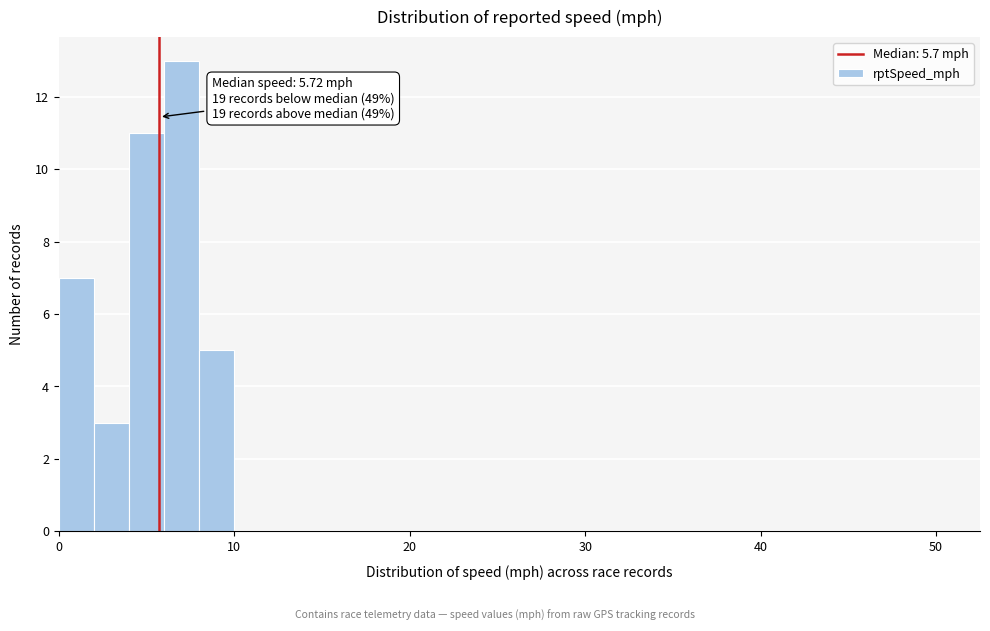

Around what value on the x-axis is the tallest bar? Give the approximate position of its centre, as read against the axis.

7